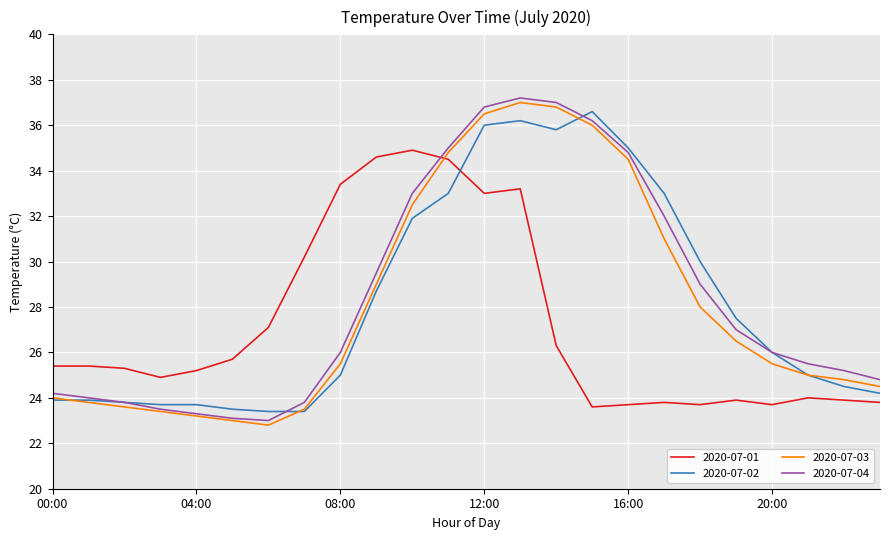

After their last crossing, which series has the higher values: 2020-07-03 or 2020-07-01?

2020-07-03